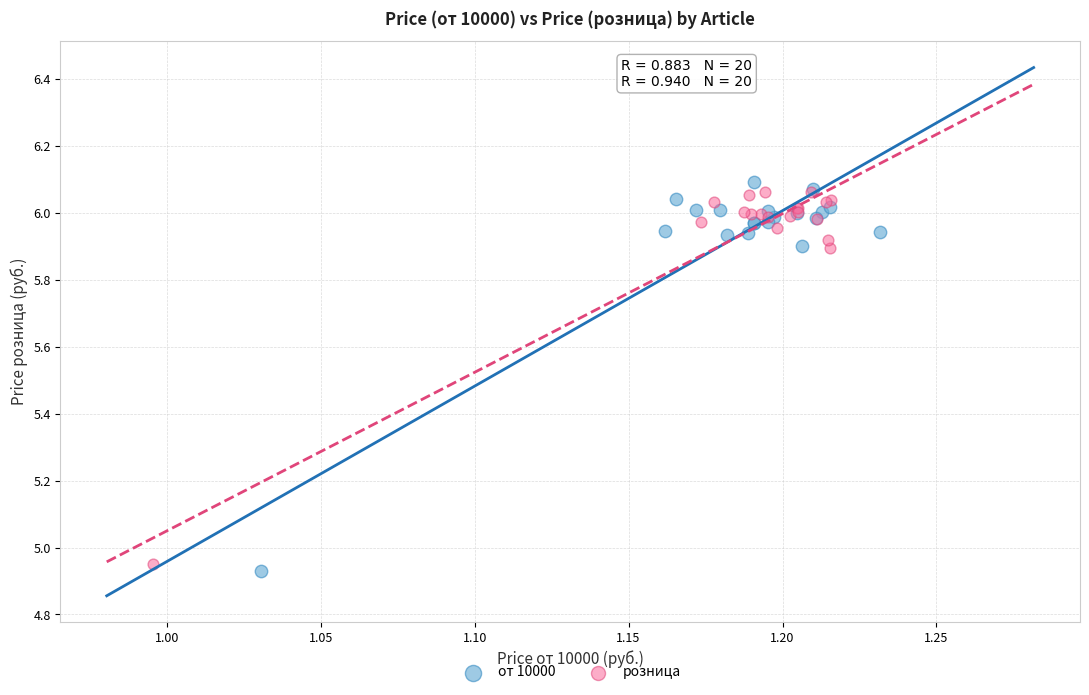

What are all the series names shown in the legend?

от 10000, розница